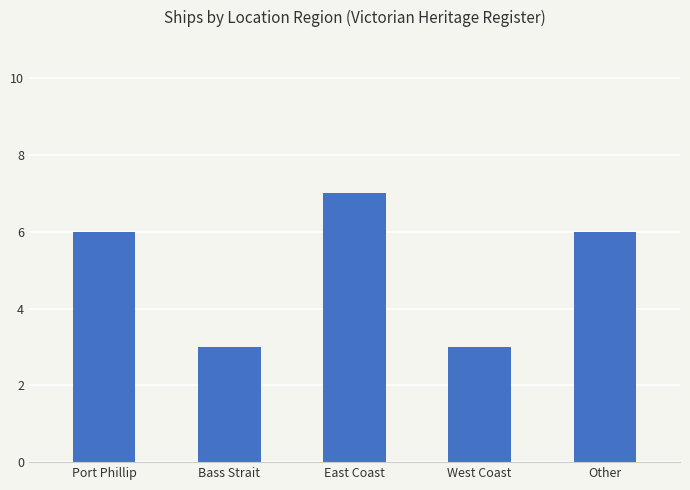

What is the minimum value shown in the chart?

3